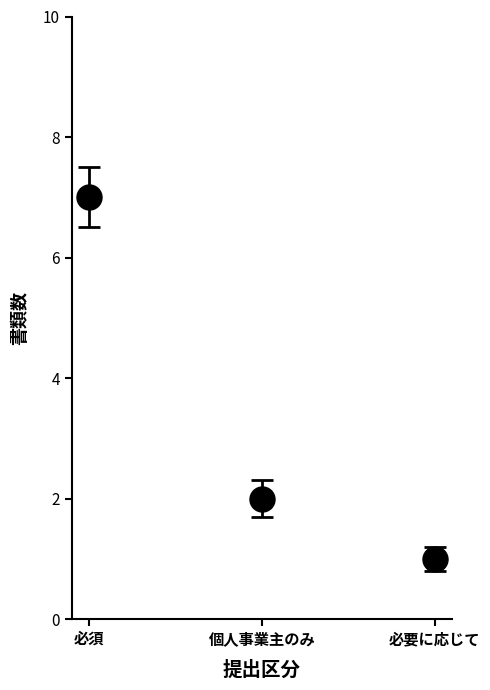

Rank the categories by value from lowest to highest.

必要に応じて, 個人事業主のみ, 必須